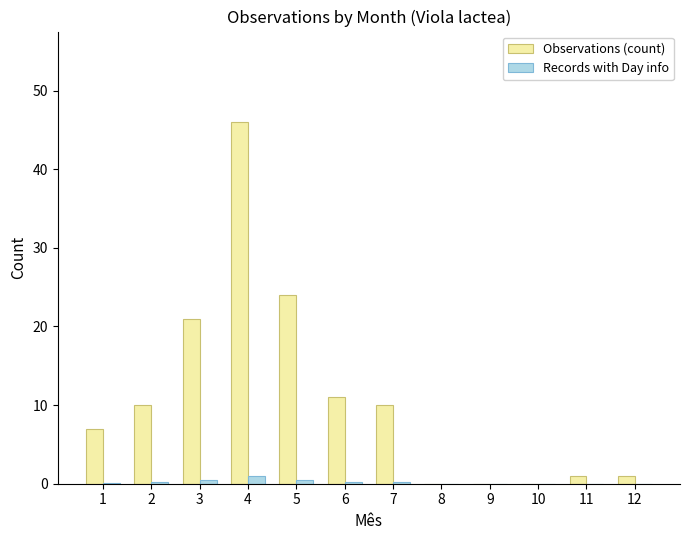

Between 1 and 11, which series saw the biggest shift?

Observations (count)